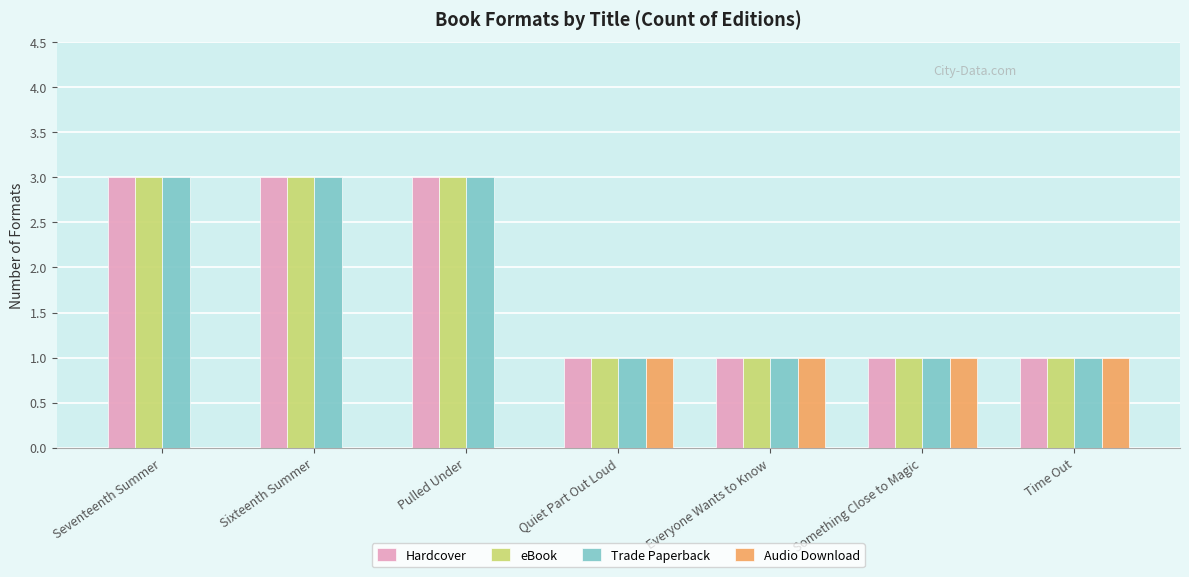

Is the value of eBook at Seventeenth Summer greater than the value of Audio Download at Something Close to Magic?

Yes